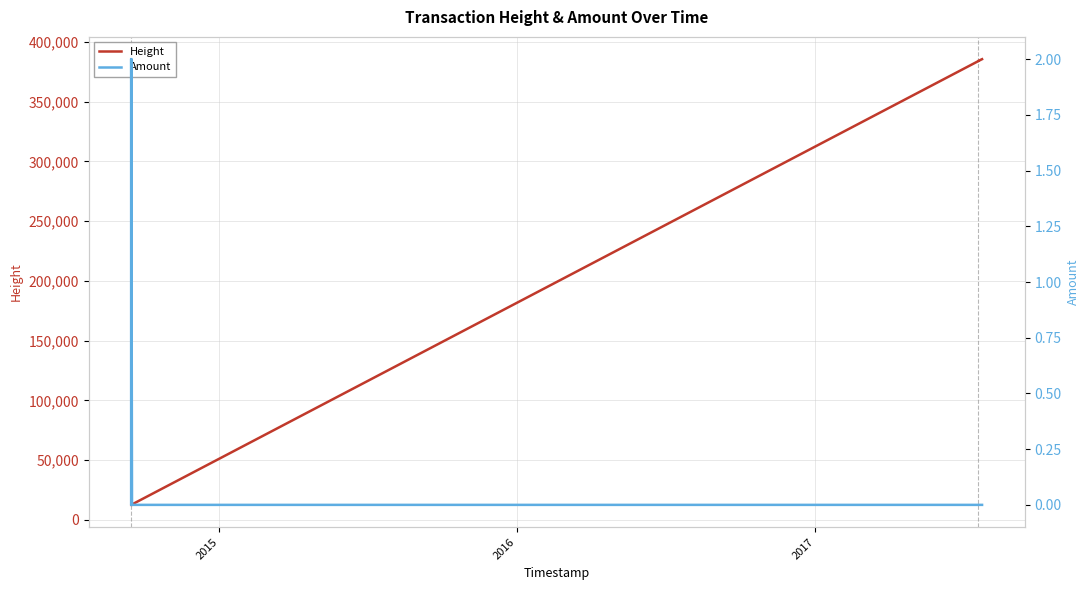

List the series in order of their overall mean, highest first.

Height, Amount